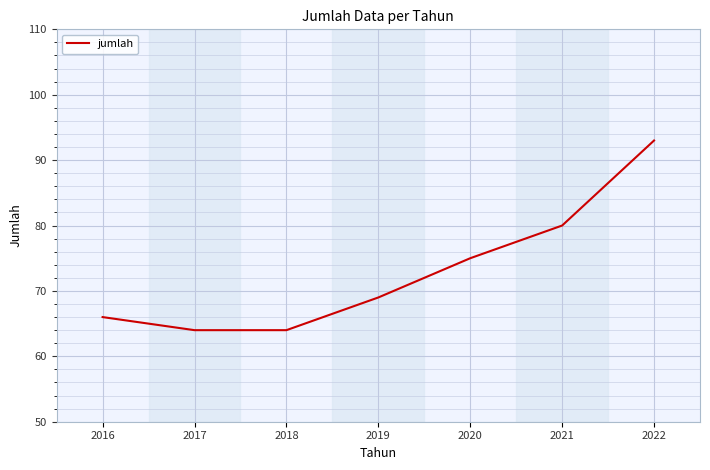

How many lines are shown in the chart?

1